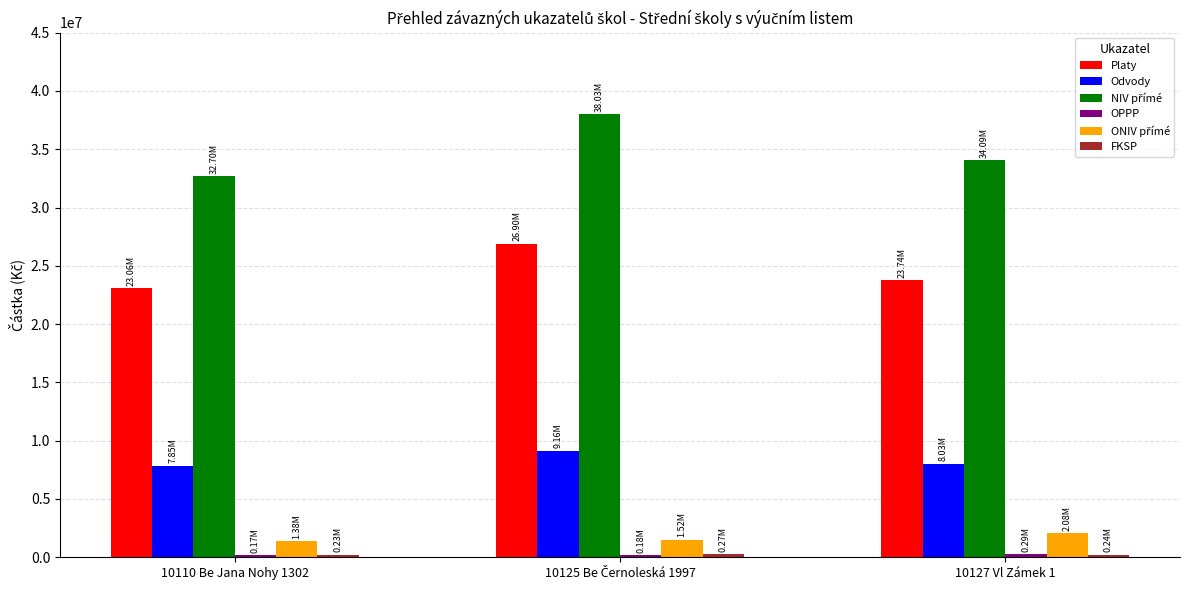

At how many categories does at least one series exceed 22554329?

3